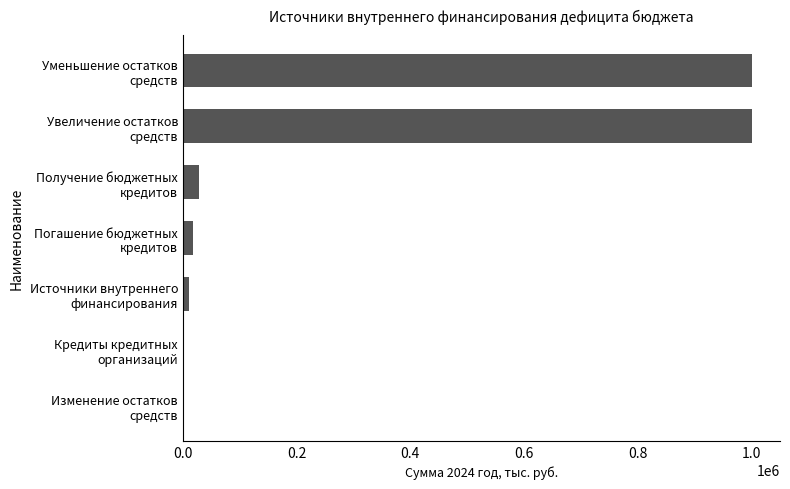

What is the sum of all values?

2058426